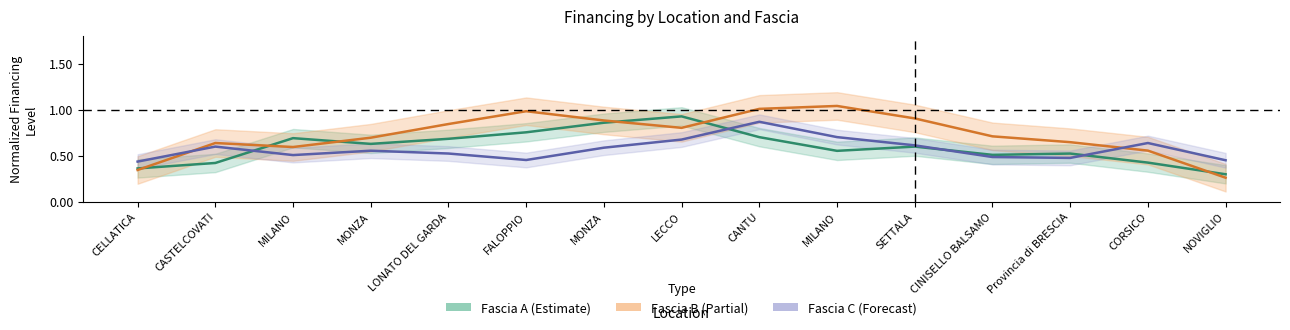

How many Fascia C values are between 0 and 1?

15